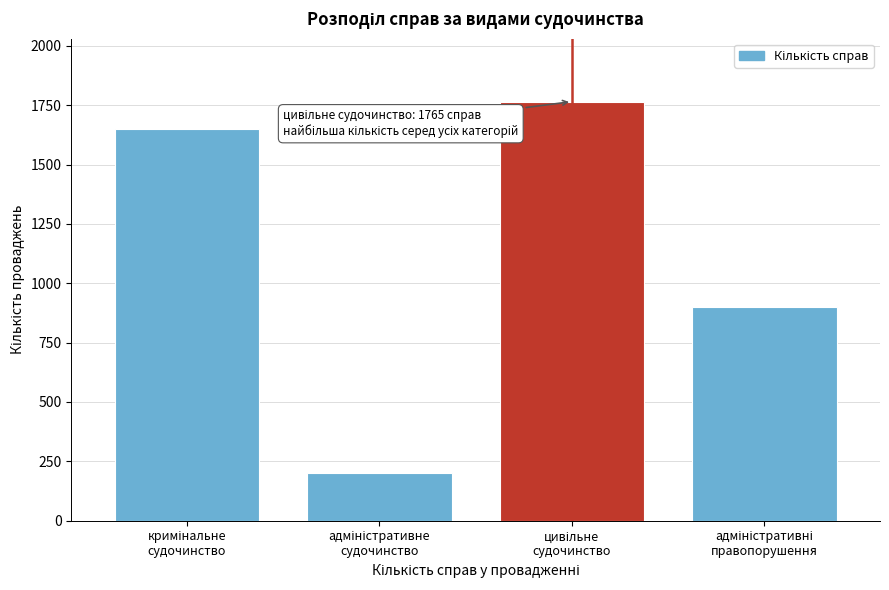

Reading left to right, list all the values displayed in this chart.

1650	203	1765	902